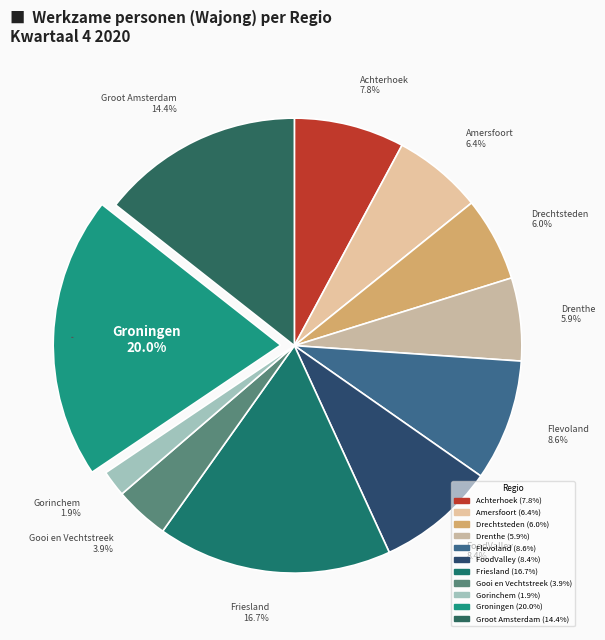

Is Drechtsteden the majority of the pie?

No